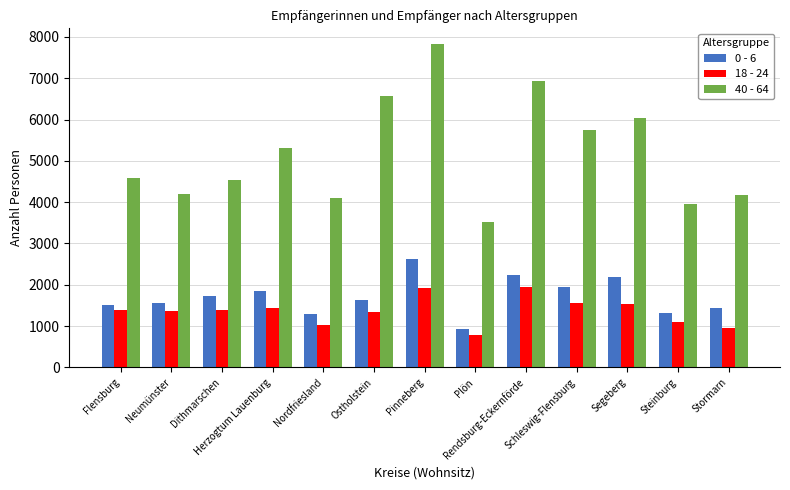

Is the value of 0 - 6 at Herzogtum Lauenburg greater than the value of 18 - 24 at Segeberg?

Yes